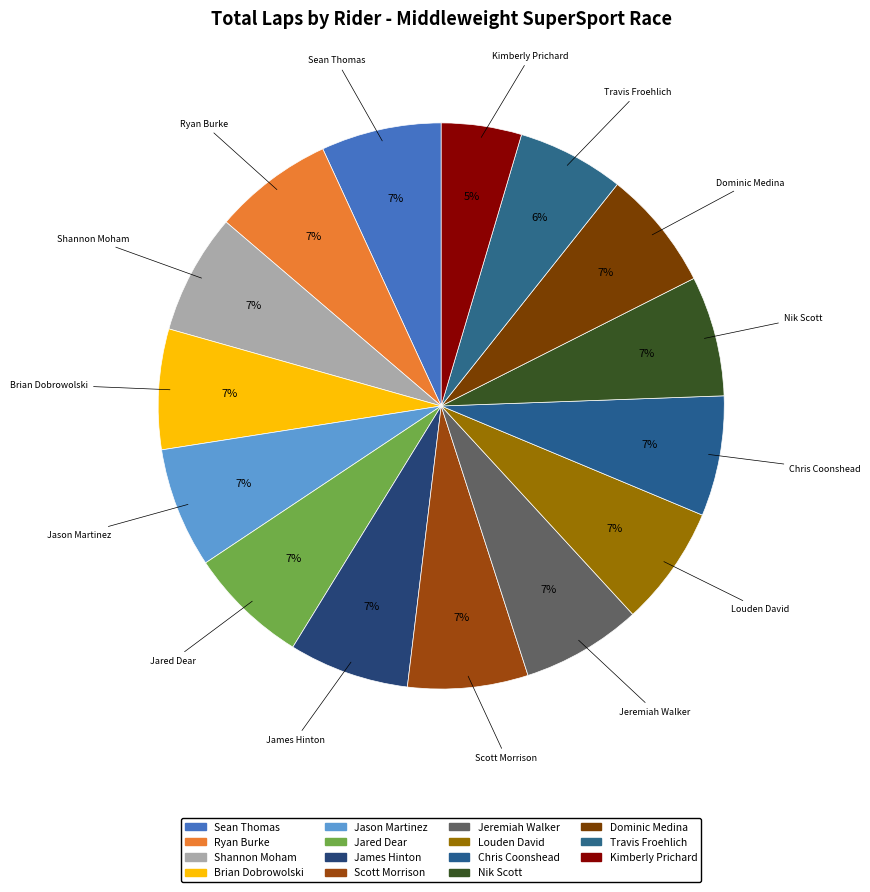

True or false: Nik Scott accounts for 13% of the total.

False